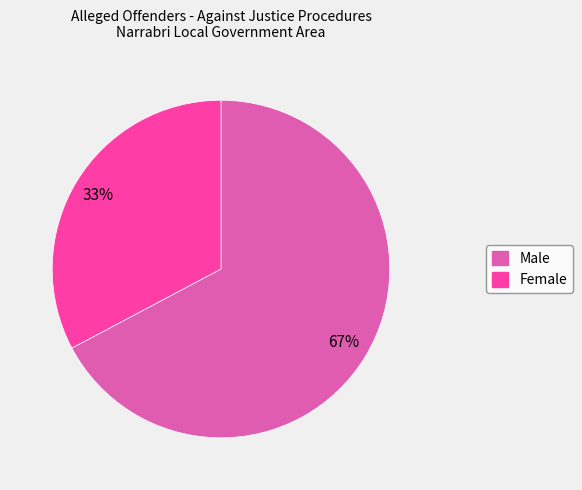

Does Female account for over 50% of the chart?

No